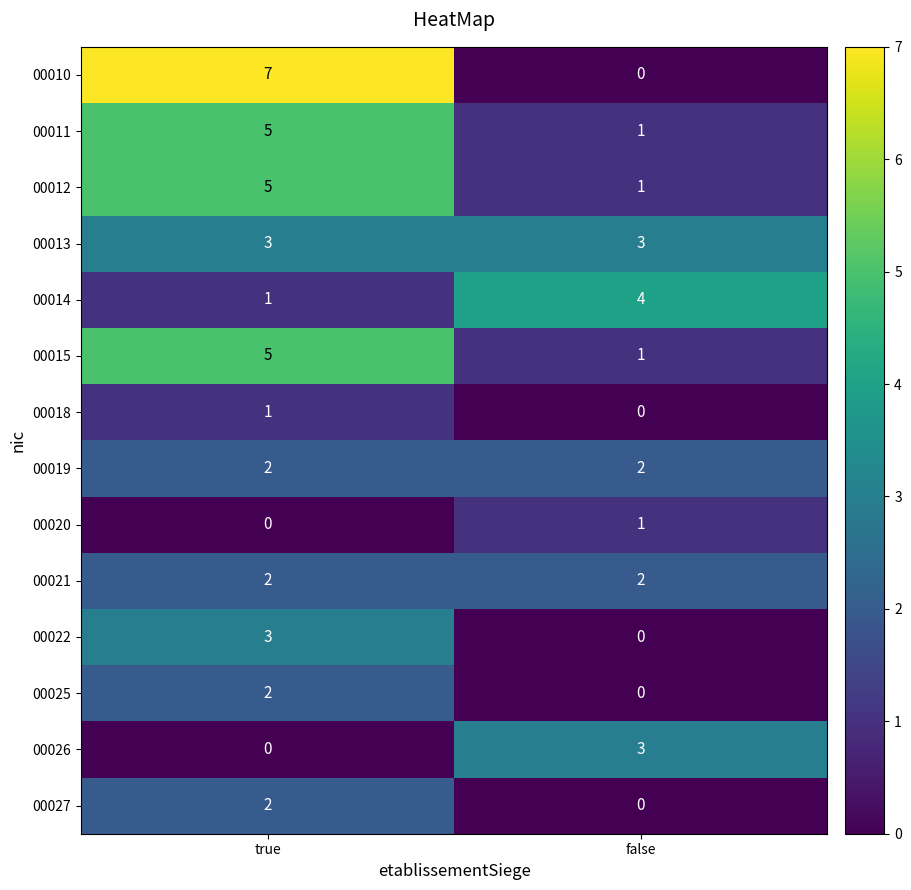

How many data points does each series have?

2